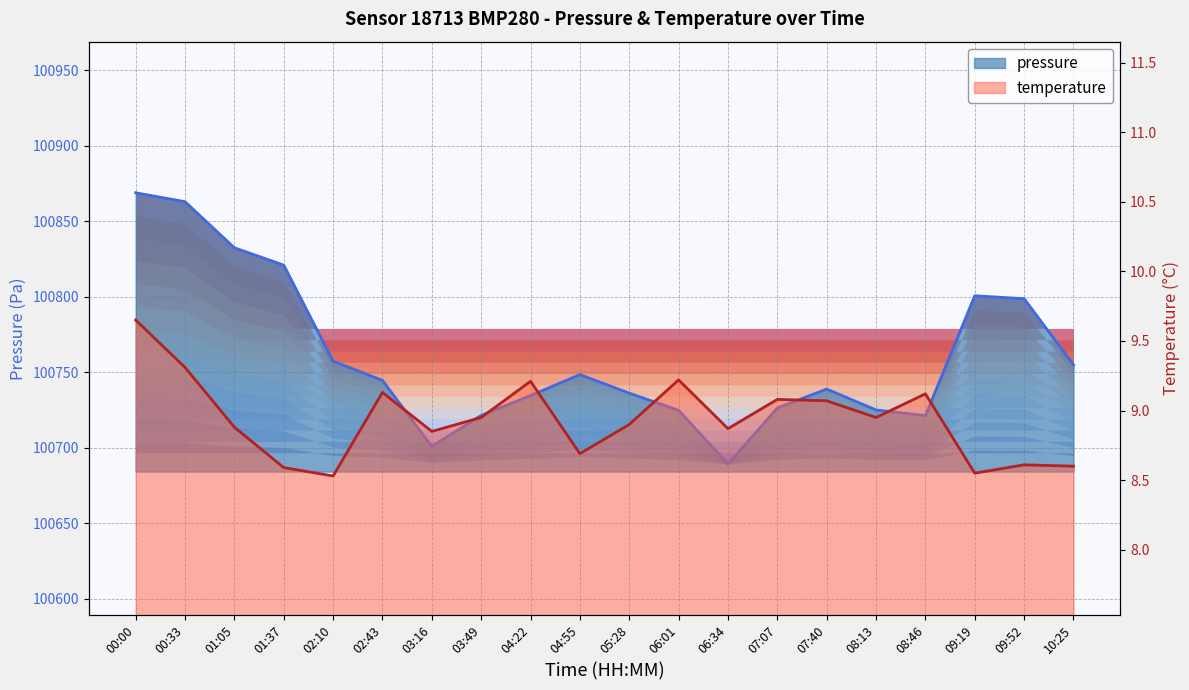

In pressure, how many points are lower than both neighbors (excluding endpoints)?

3